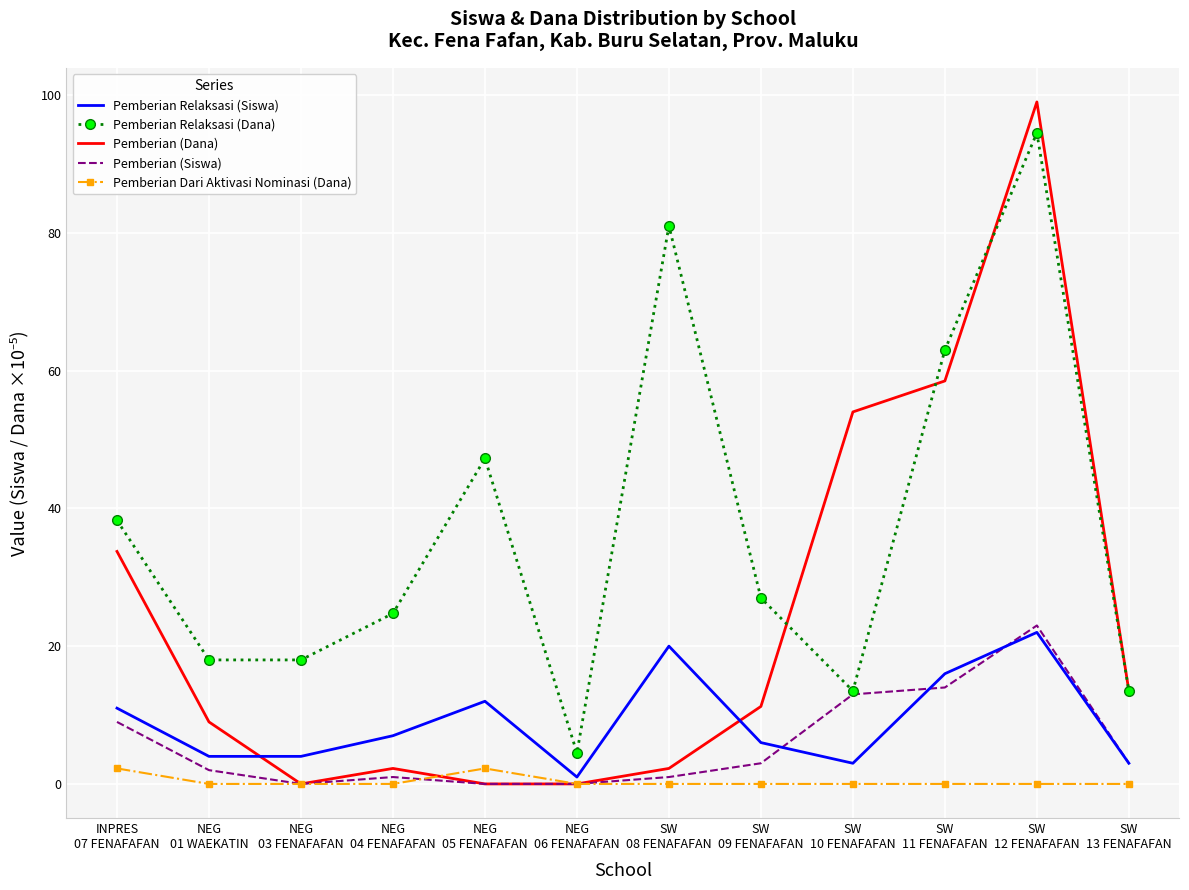

In Pemberian (Dana), how many points are higher than both neighbors (excluding endpoints)?

2